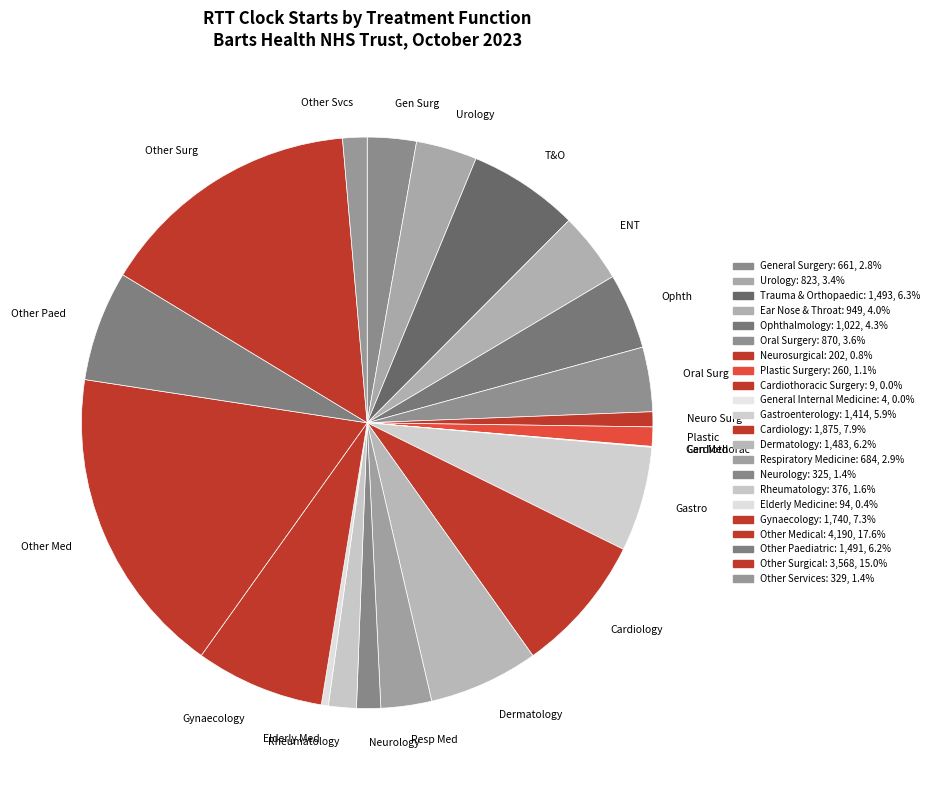

Does Rheumatology account for over 50% of the chart?

No